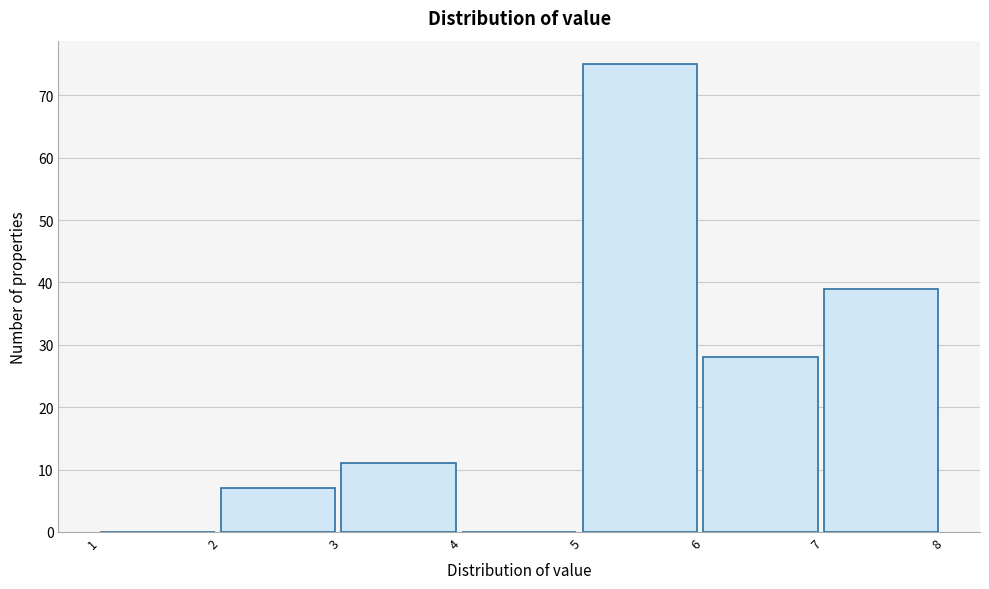

Over which range of the x-axis is the bar tallest?

5 to 6